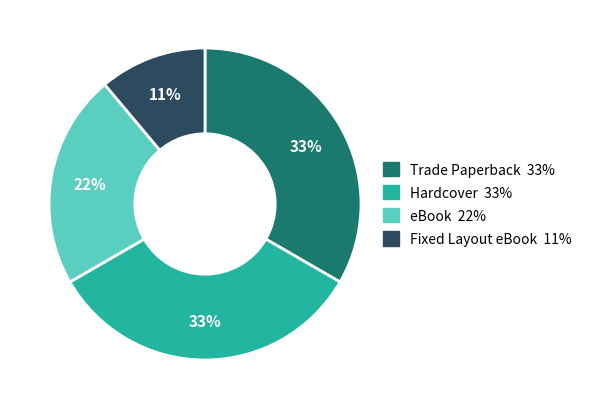

Is the sum of Hardcover and eBook greater than half?

Yes